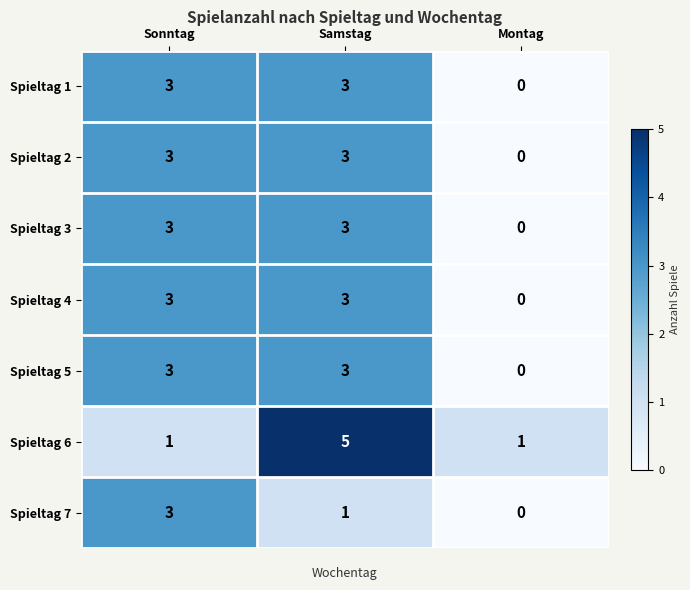

How many data points does each series have?

3